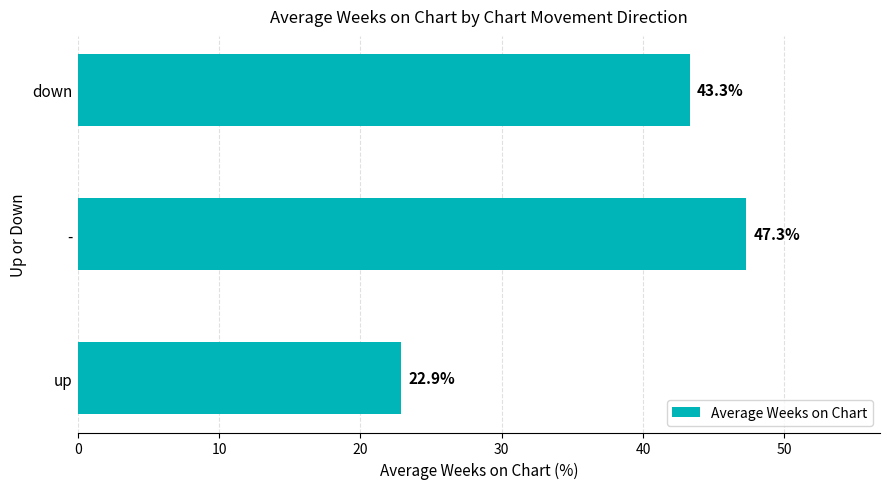

What is the sum of all values?

113.5